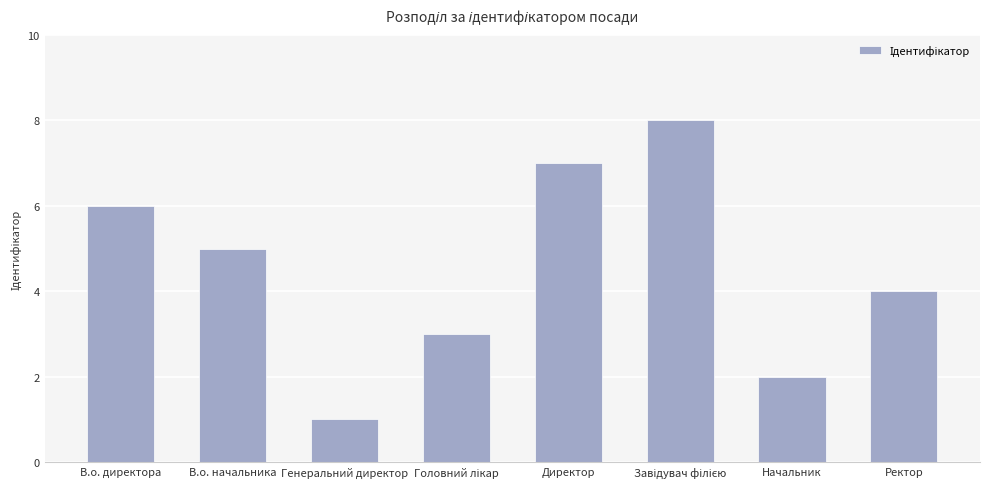

How many categories are shown in the chart?

8